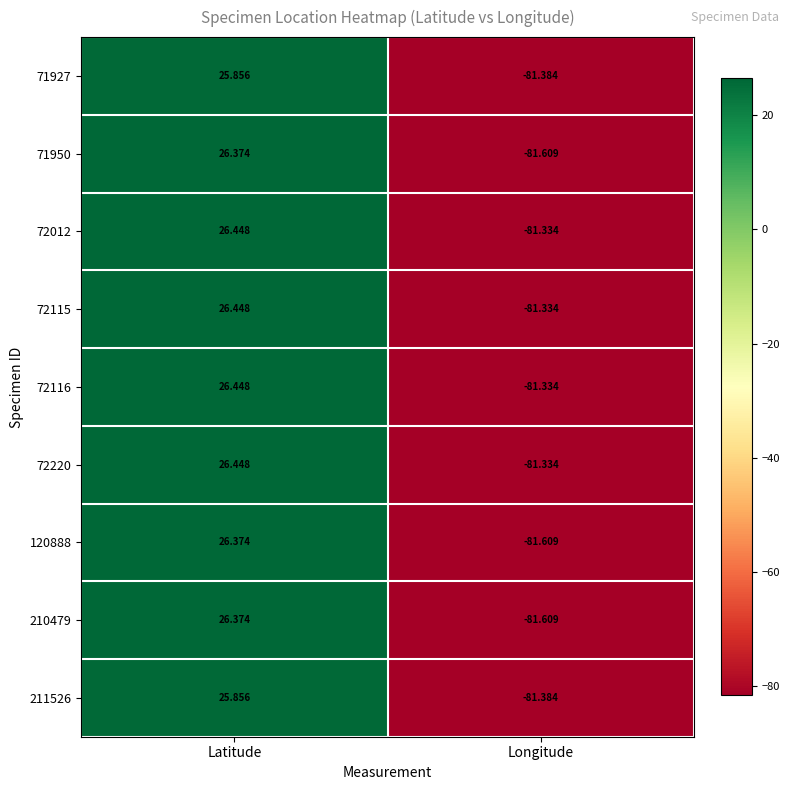

Rank the categories by 72012 value from lowest to highest.

Longitude, Latitude